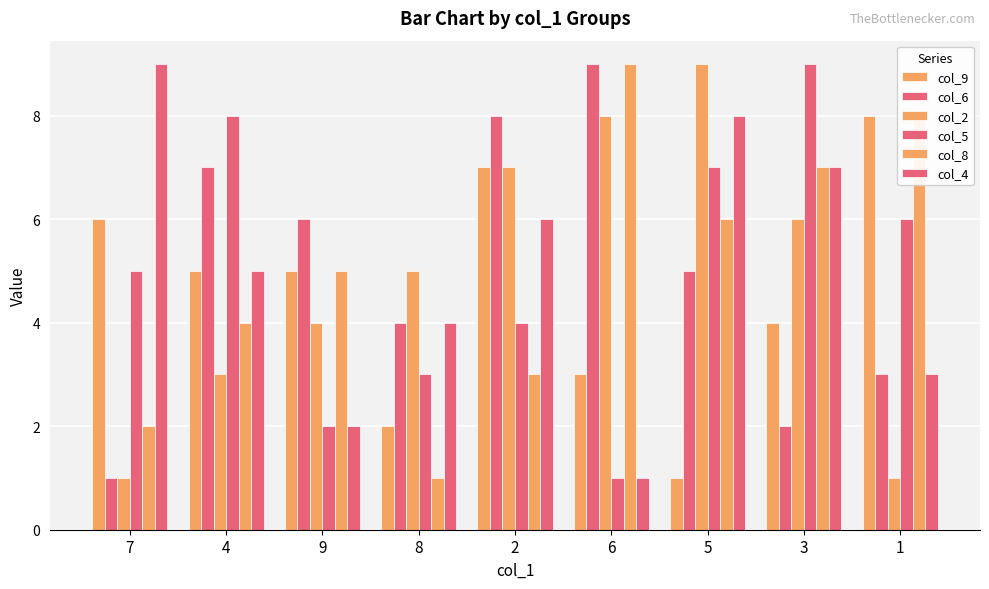

How many data points in col_5 are less than 5?

4